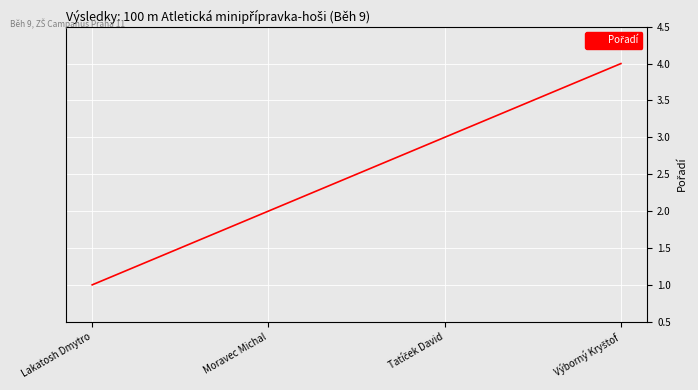

Reading left to right, extract all data points from this chart.

1	2	3	4